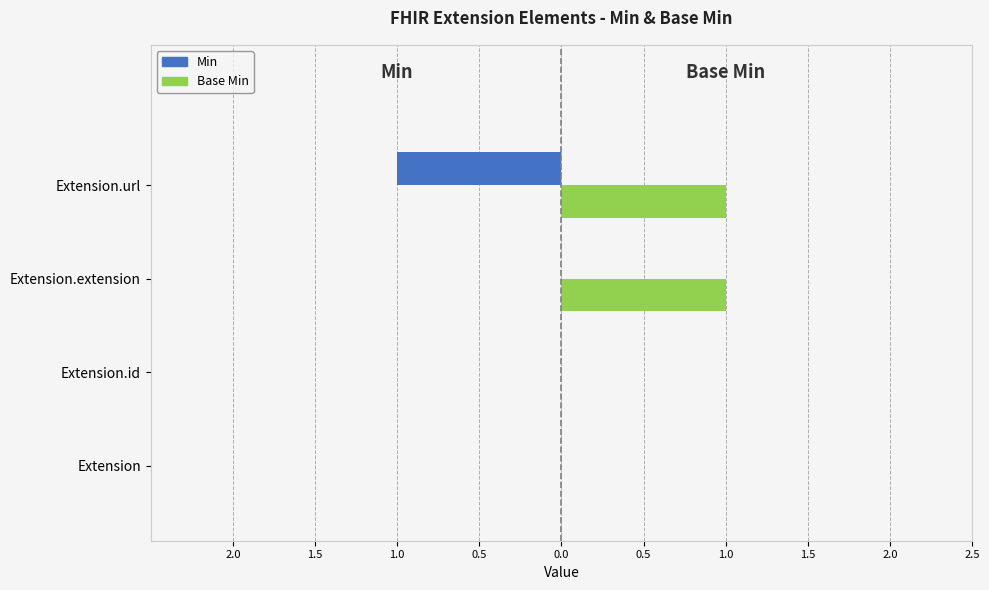

What are all the series names shown in the legend?

Min, Base Min